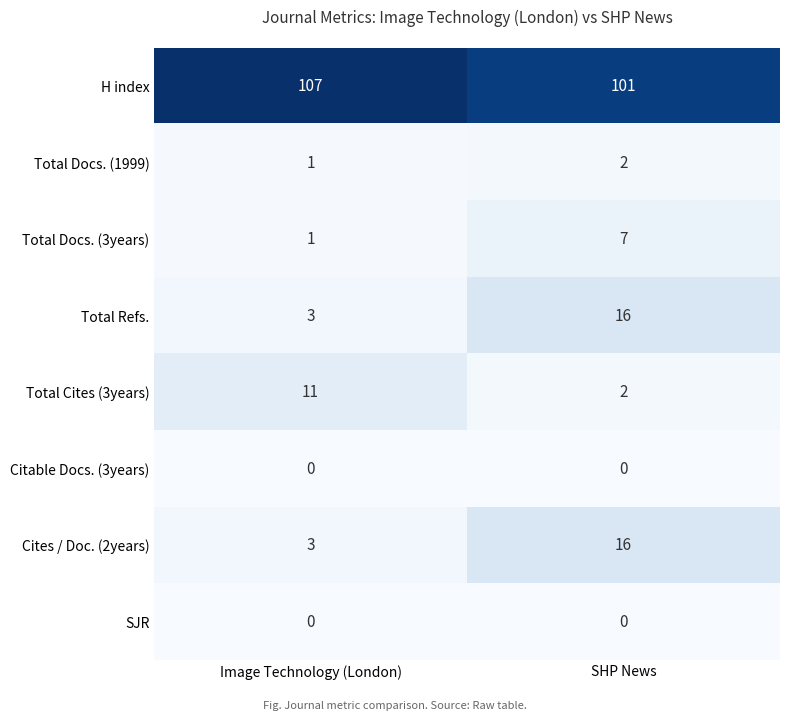

Which category has the highest value across all series?

Image Technology (London)